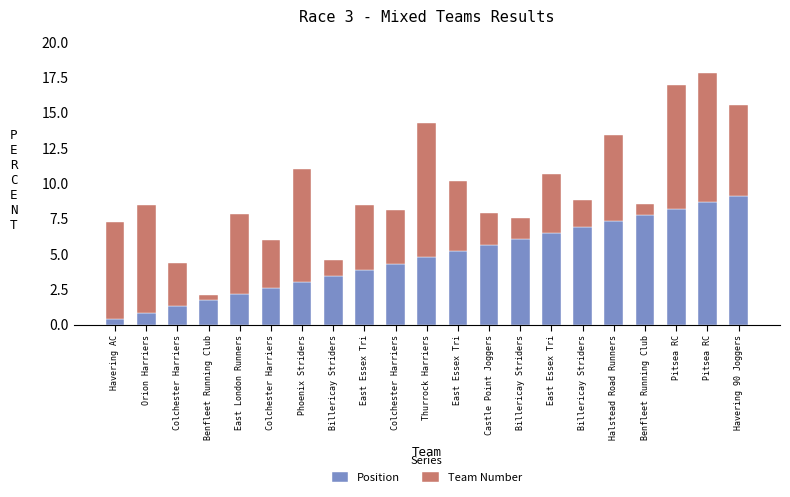

What are all the series names shown in the legend?

Position, Team Number